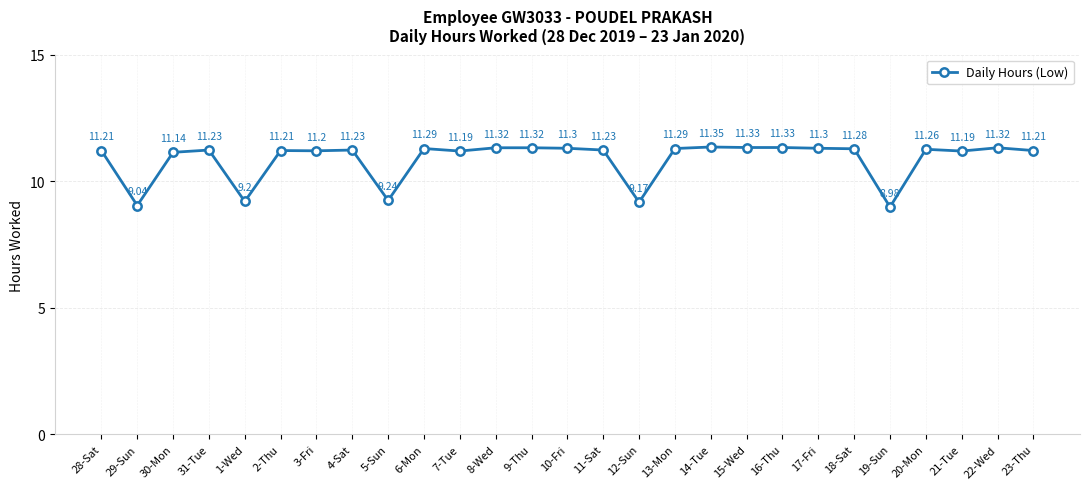

True or false: there are more than 0 points higher than both neighbors.

True